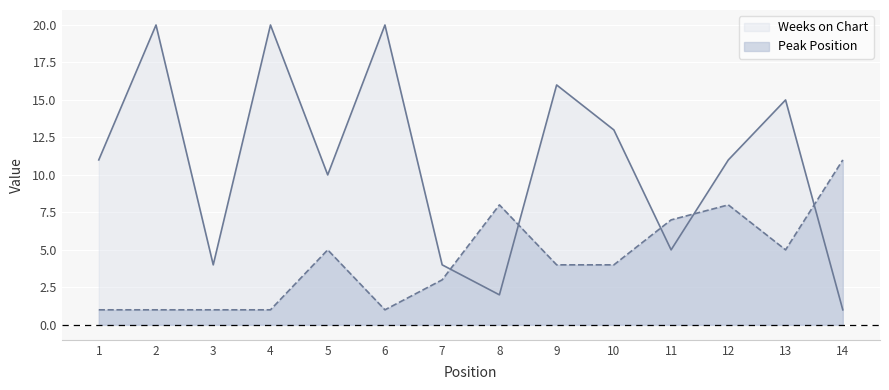

At which category is the sum across all series the highest?

2